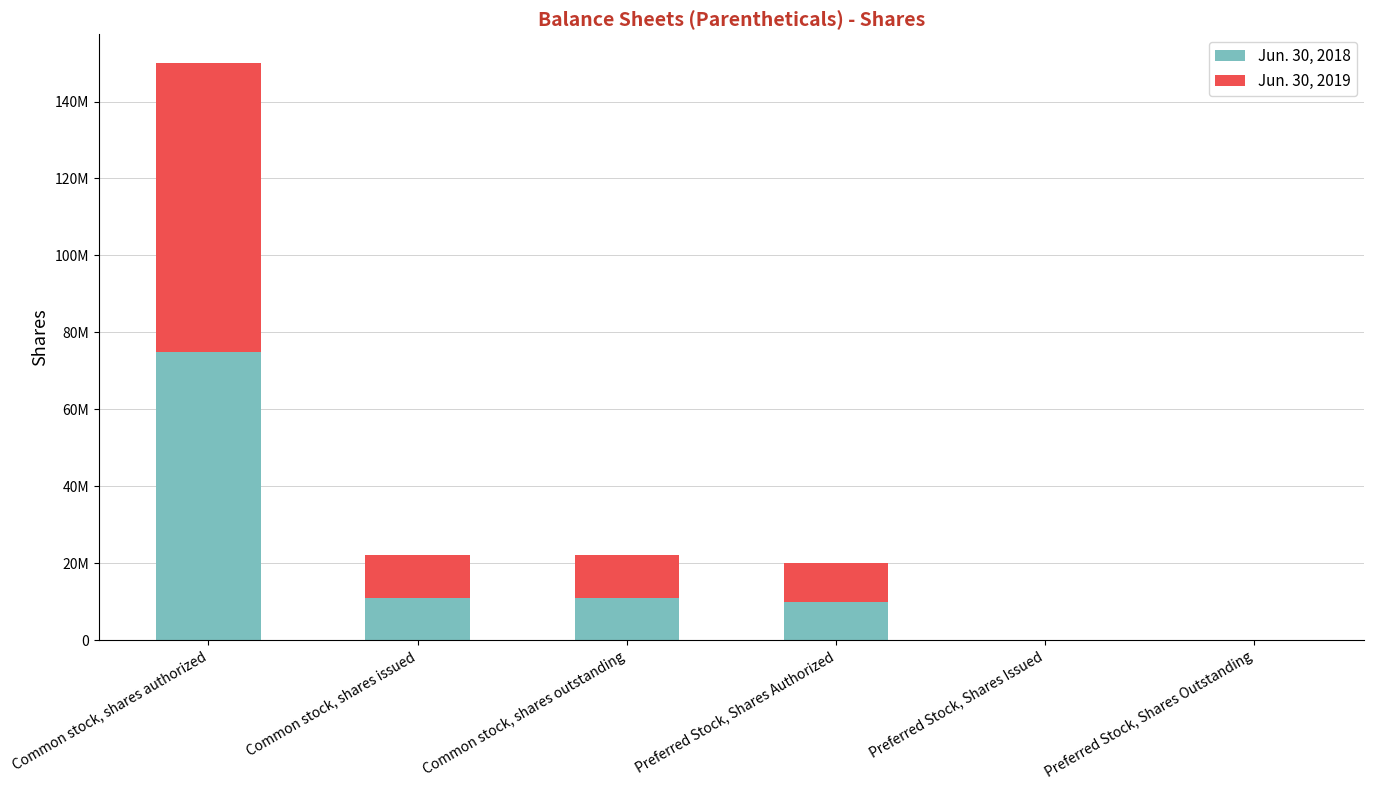

What are all the series names shown in the legend?

Jun. 30, 2018, Jun. 30, 2019